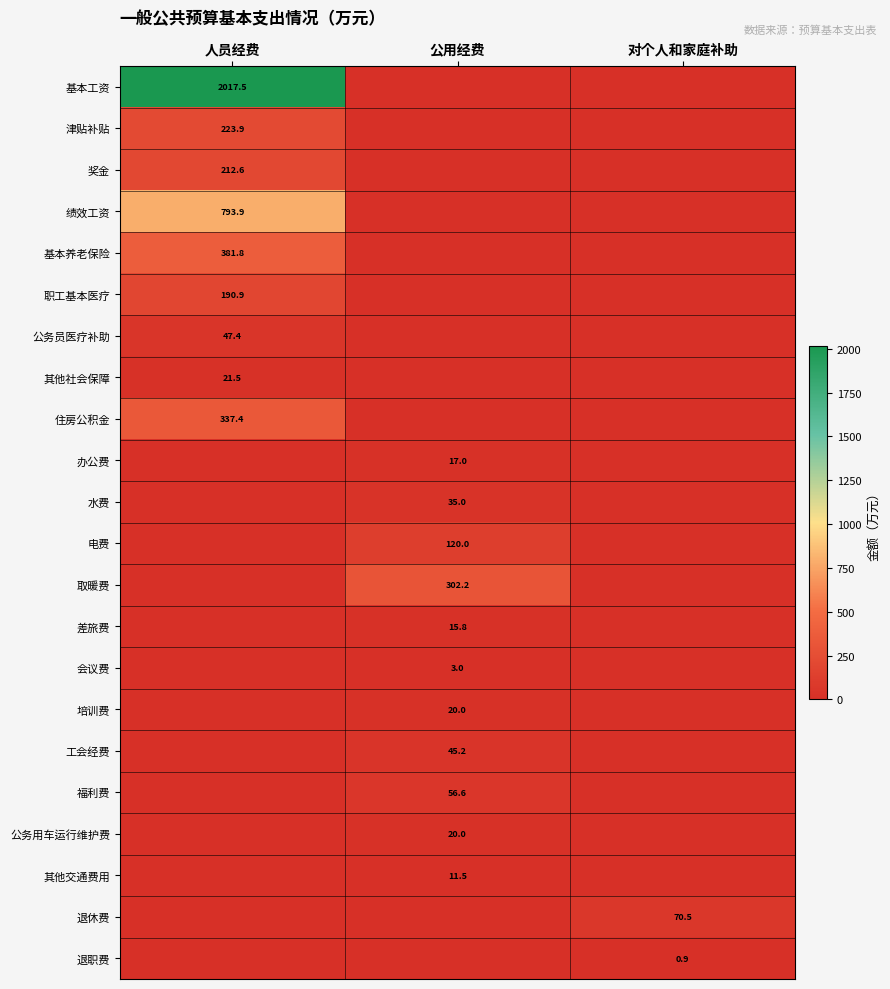

The value of 工会经费 at 公用经费 is 17.5. True or false?

False